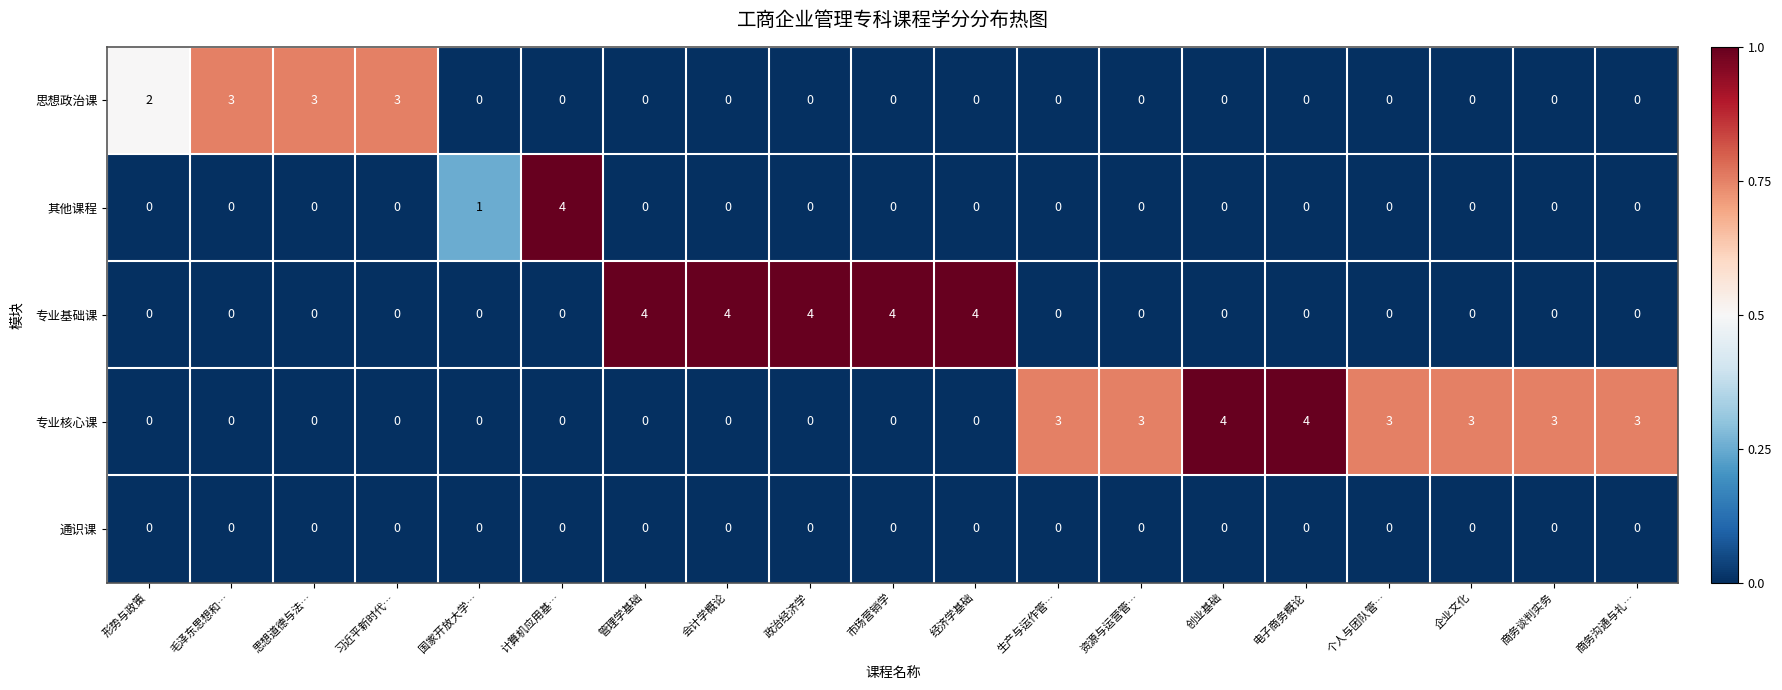

What is the total value across all series at 毛泽东思想和…?

3